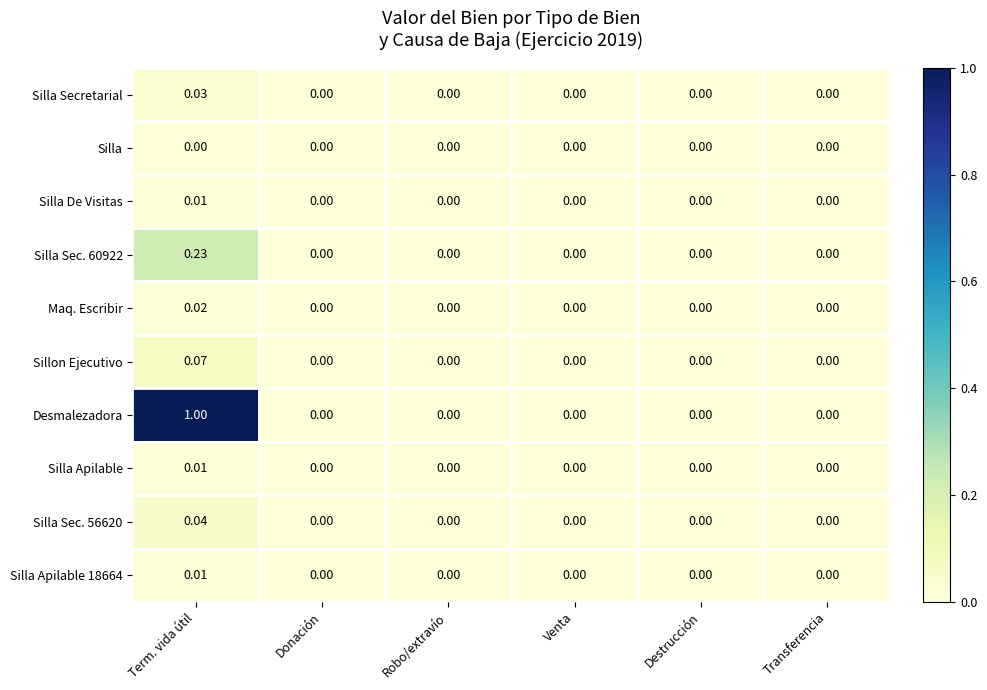

Between Term. vida útil and Venta, which series saw the biggest shift?

Desmalezadora